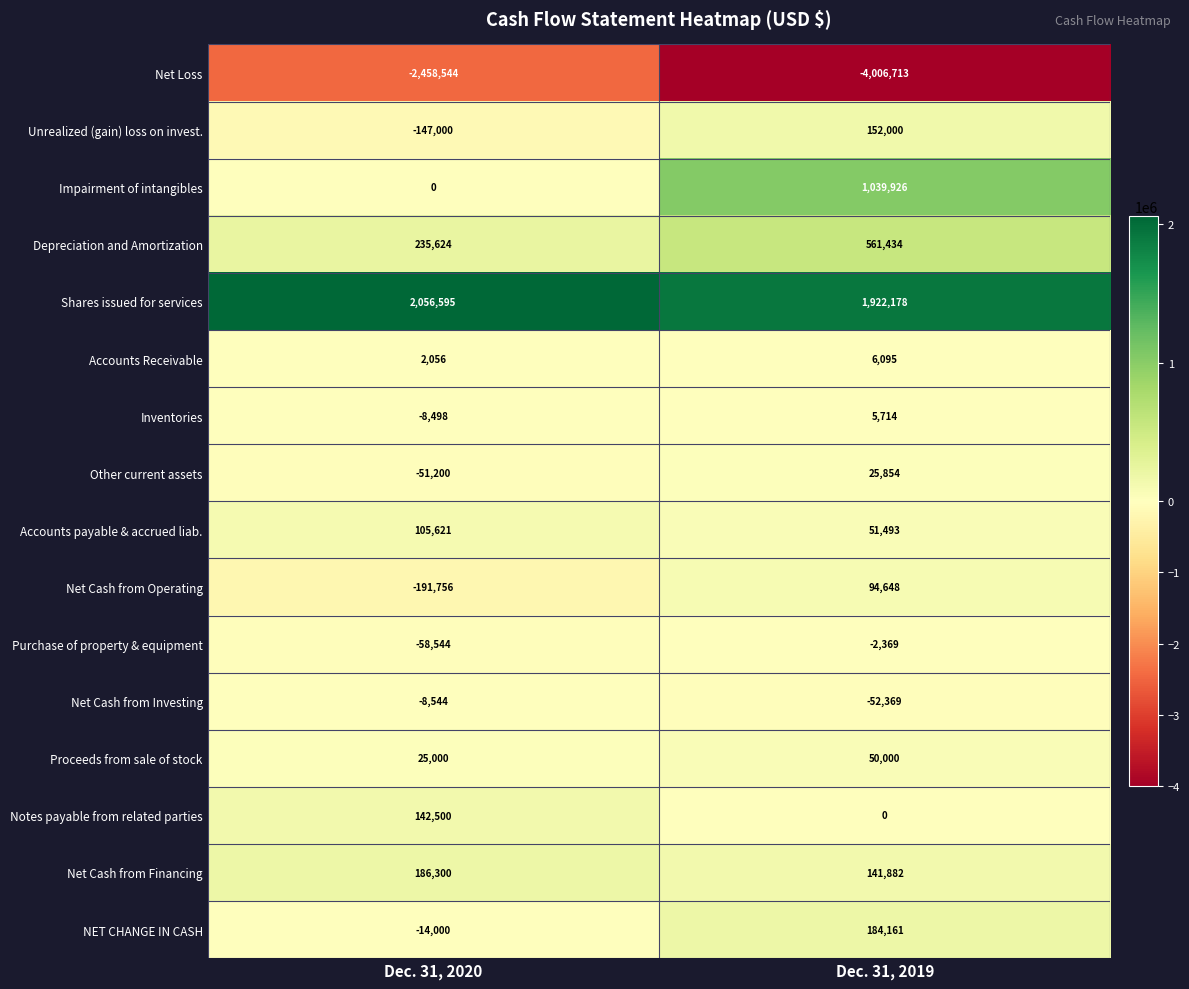

List the labels in order of Notes payable from related parties value, smallest first.

Dec. 31, 2019, Dec. 31, 2020